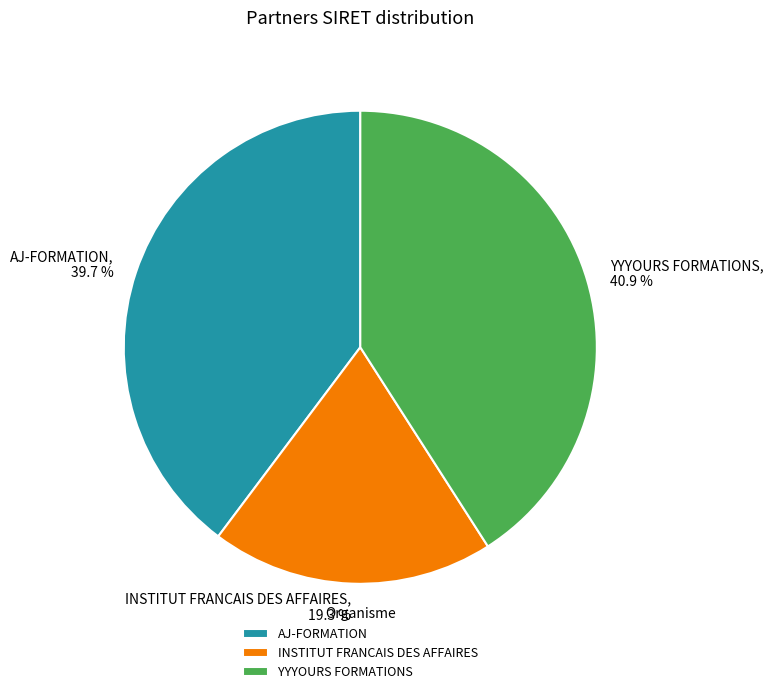

Does any single category account for the majority?

No